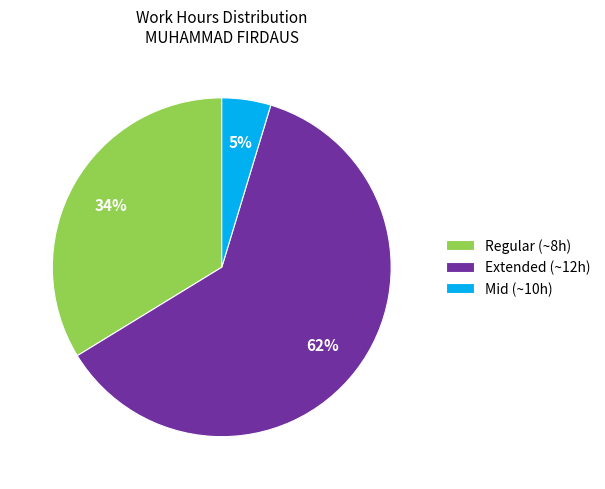

Which category has the biggest portion of the pie?

Extended (~12h)